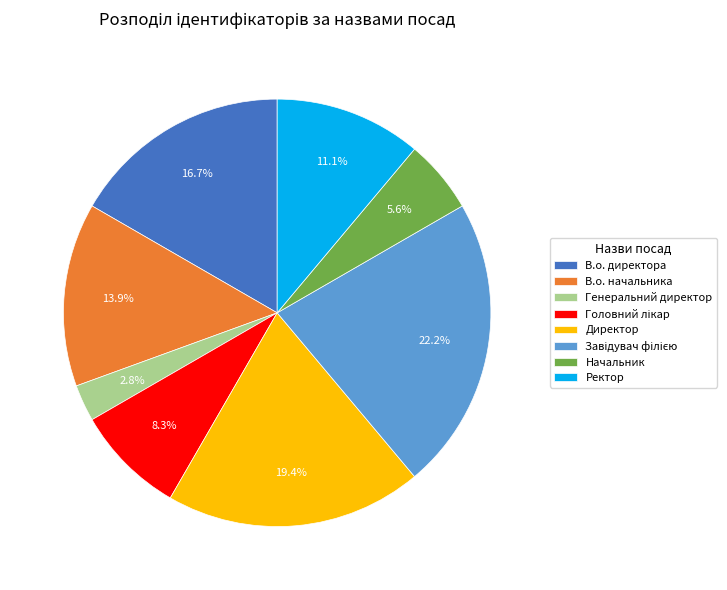

Which has a higher value, Ректор or В.о. директора?

В.о. директора